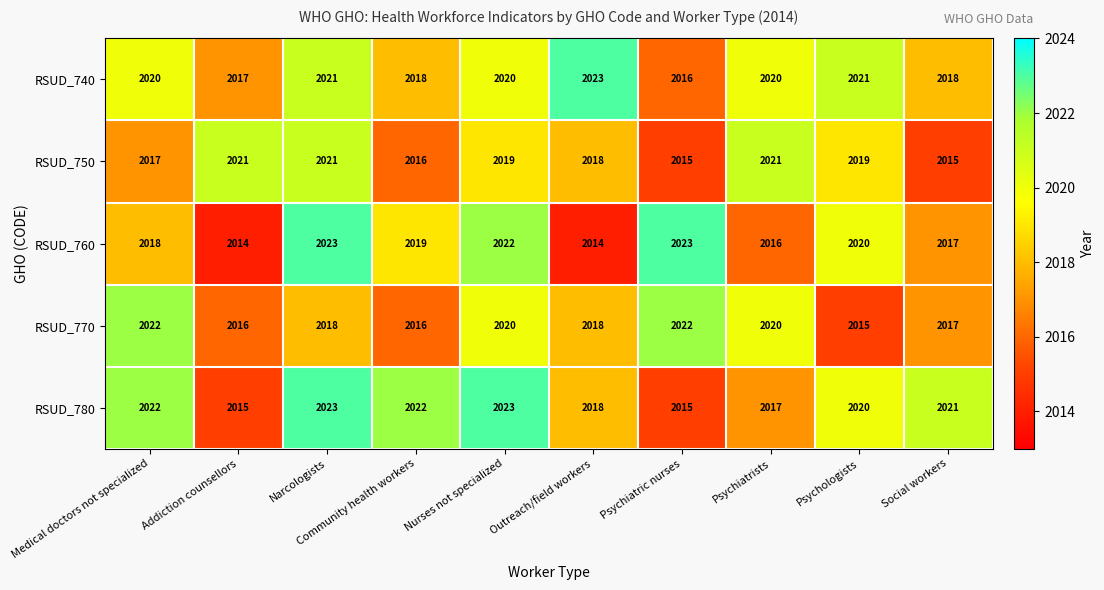

What is the maximum value shown in the chart?

2023